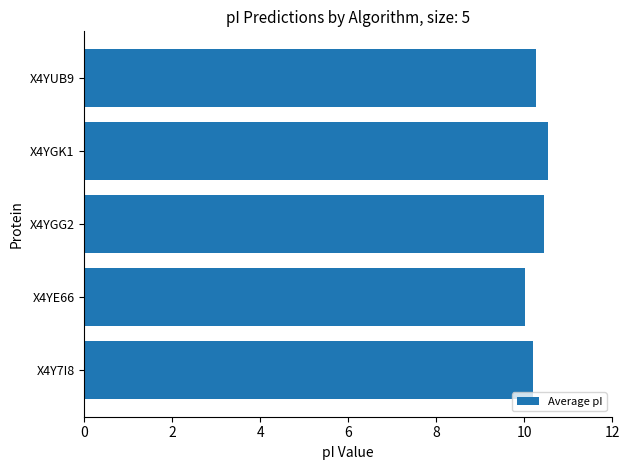

Which label corresponds to the largest value in the chart?

X4YGK1